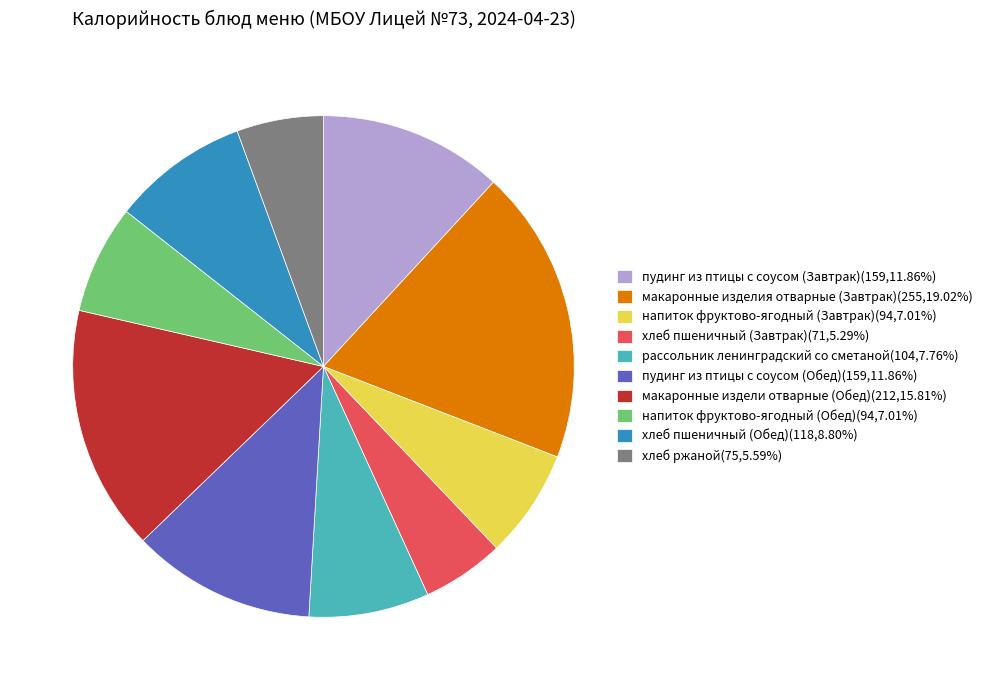

Do напиток фруктово-ягодный (Завтрак)(94,7.01%) and хлеб ржаной(75,5.59%) together represent more than half of the pie?

No